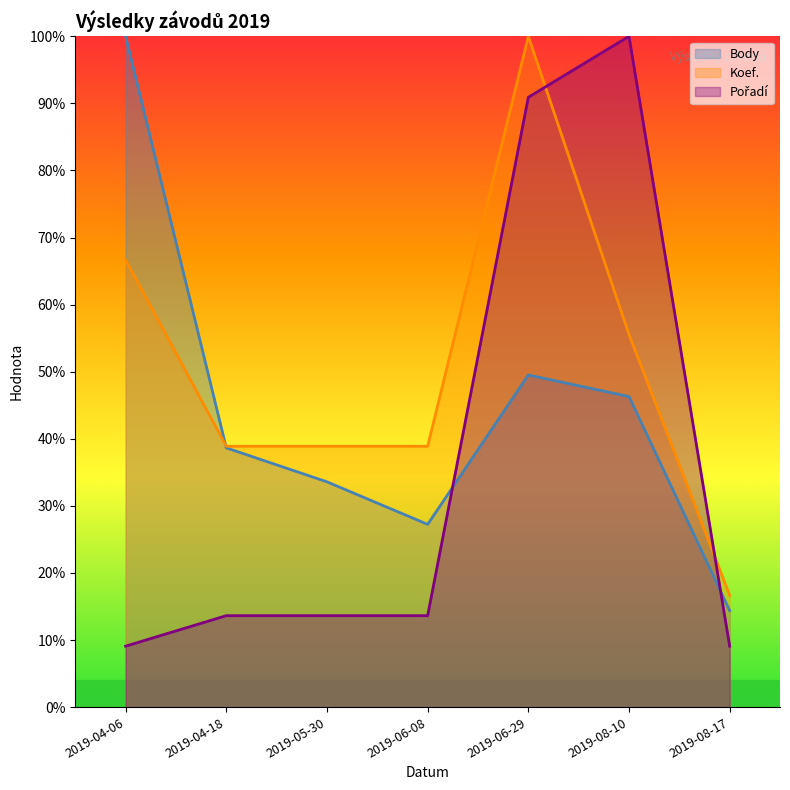

Where is the first local maximum for Pořadí?

2019-08-10